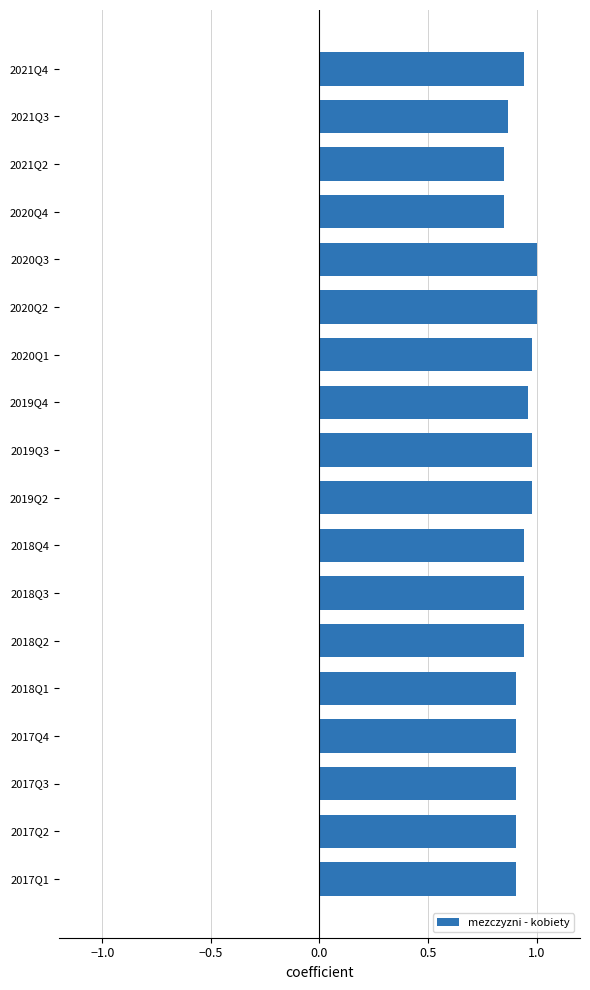

What is the sum of all values?

16.8